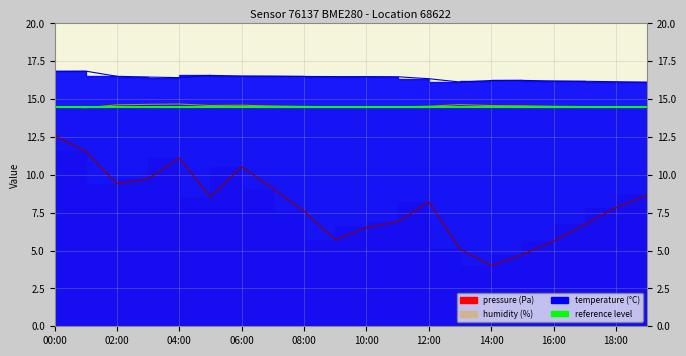

What is the spread (max minus min) of values at 13:00?

11.0